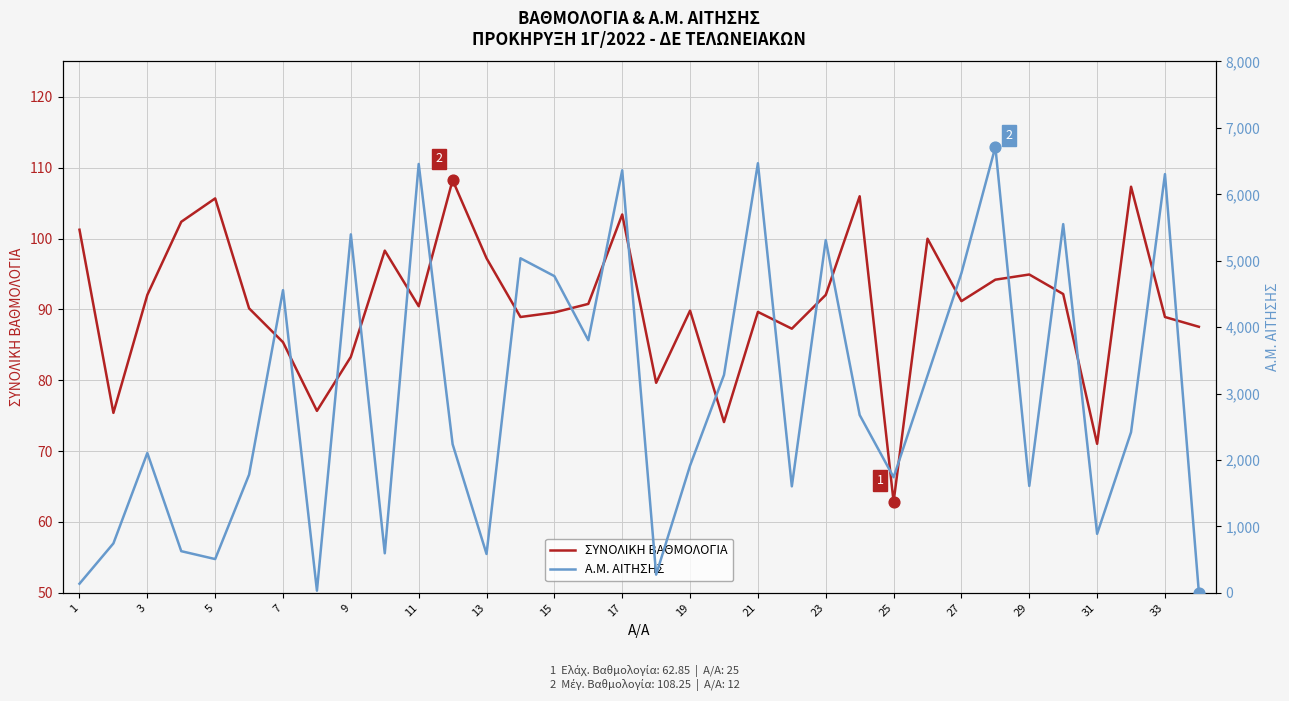

Which series reaches the maximum Y coordinate?

Α.Μ. ΑΙΤΗΣΗΣ